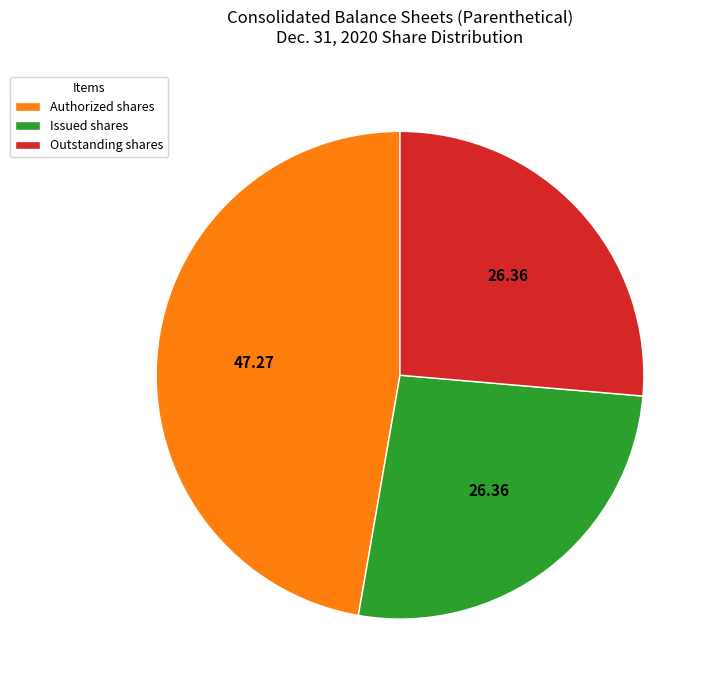

Is there any slice that represents more than half of the pie?

No